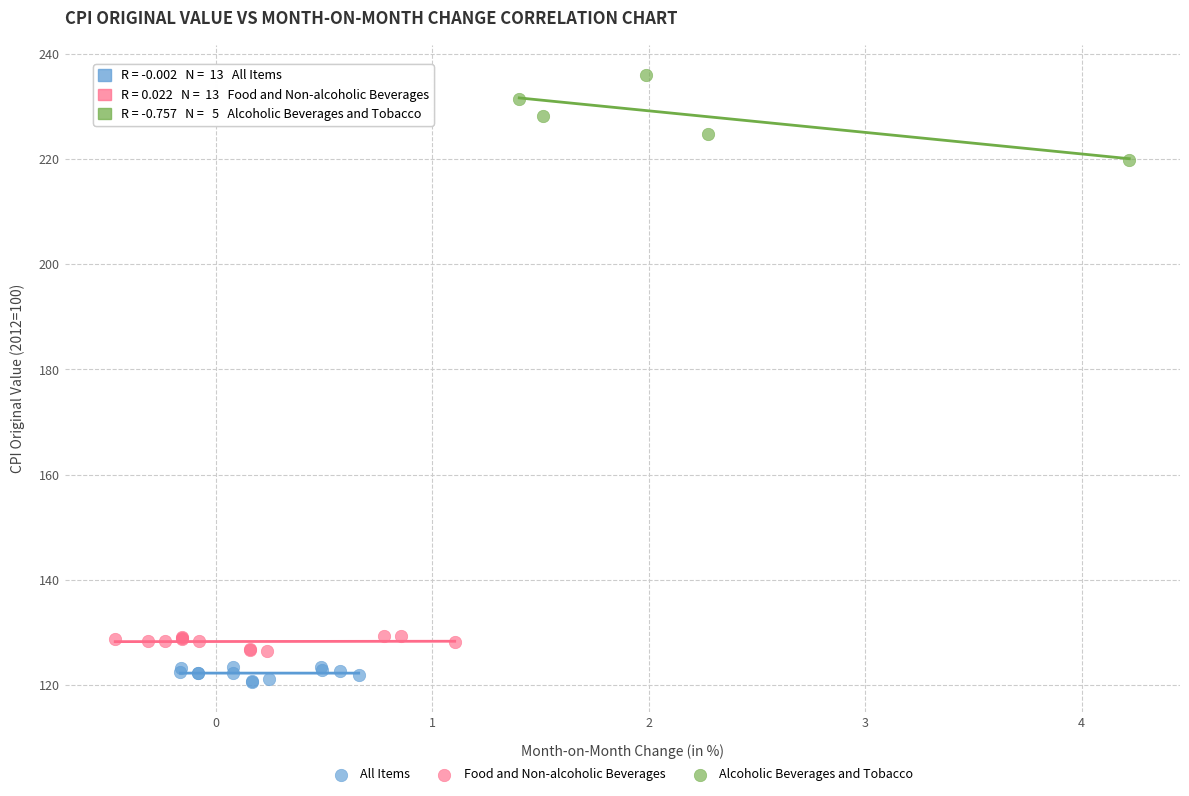

Which series has the largest Y range (max minus min)?

Alcoholic Beverages and Tobacco